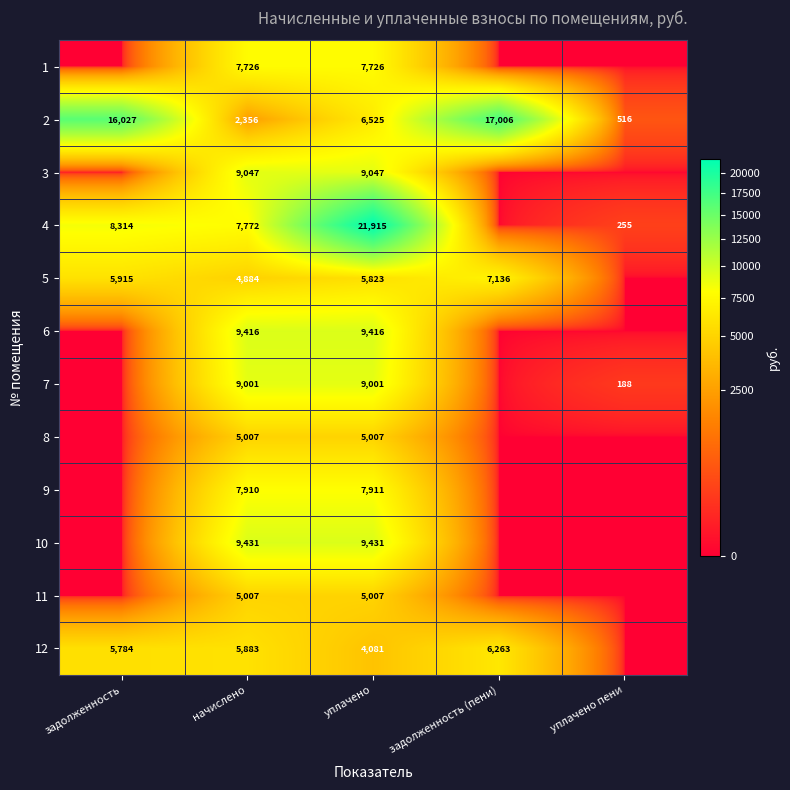

Which category has the highest value in the 2 series?

задолженность (пени)